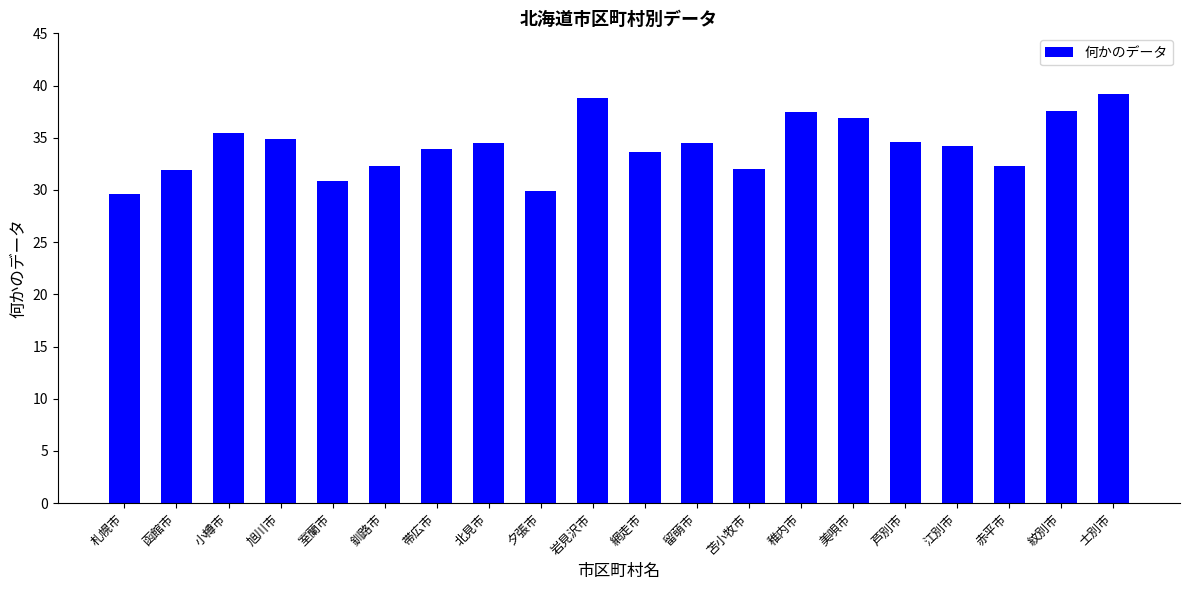

What is the smallest value displayed?

29.6